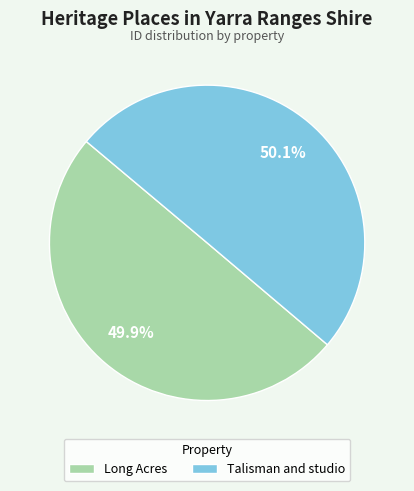

Is there any slice that represents more than half of the pie?

Yes